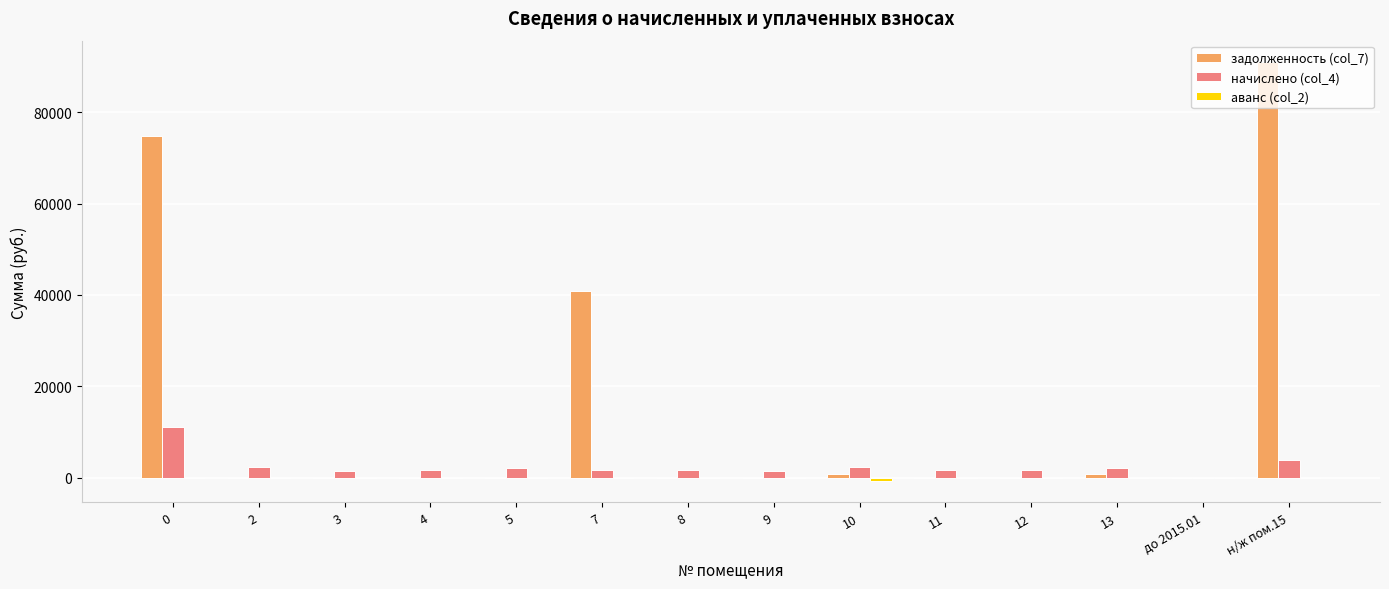

The value of задолженность (col_7) at 3 is 47305.9. True or false?

False